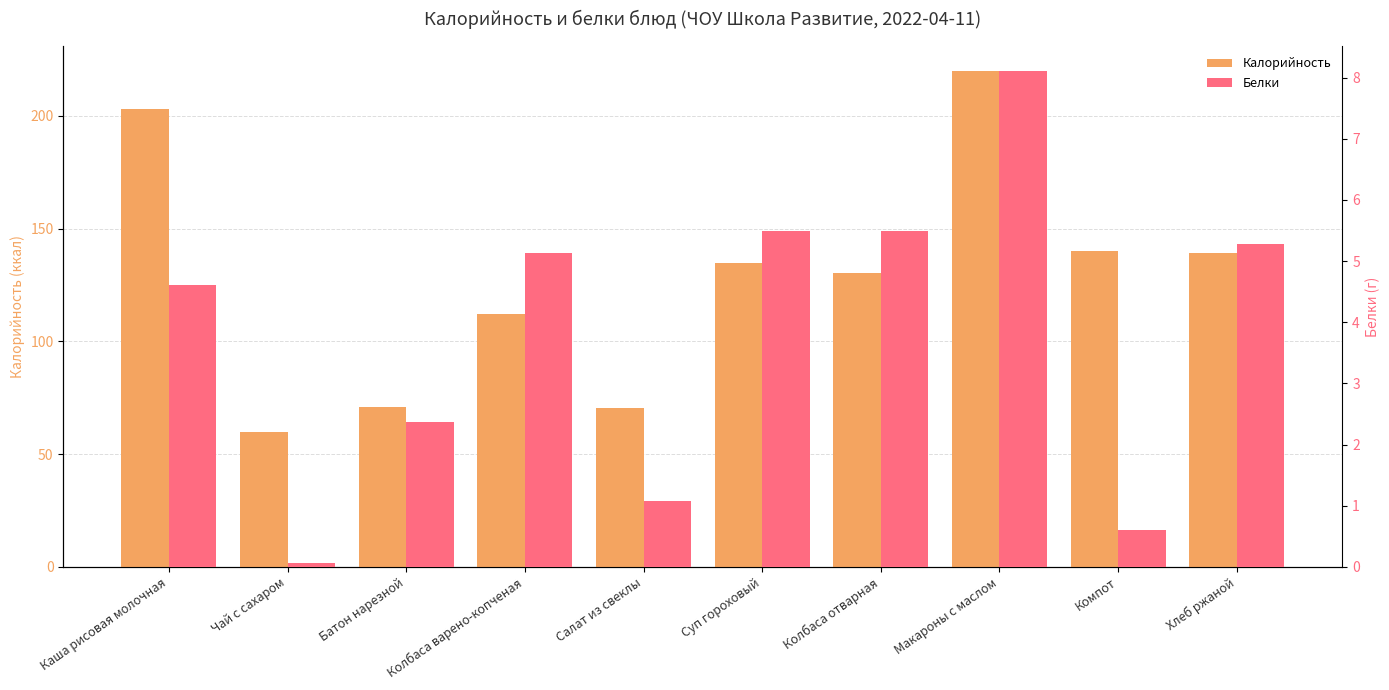

What is the spread (max minus min) of values at Батон нарезной?

68.6